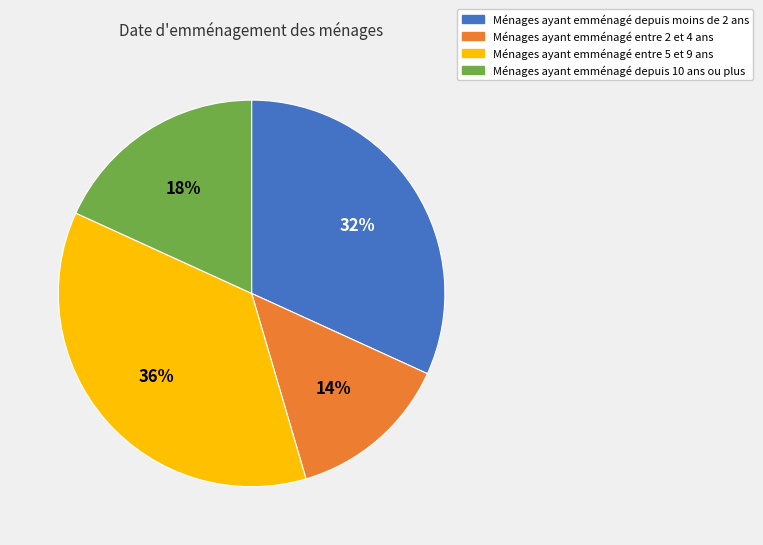

Which has a higher value, Ménages ayant emménagé entre 5 et 9 ans or Ménages ayant emménagé entre 2 et 4 ans?

Ménages ayant emménagé entre 5 et 9 ans